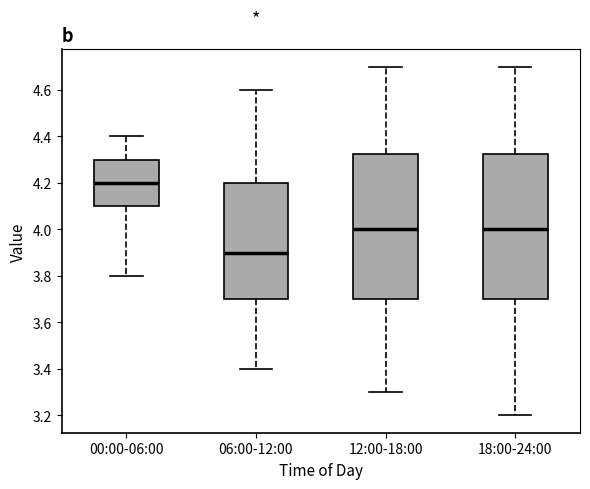

Reading left to right, read every box against the y-axis: the position of its median line, the range the box covers, and the ends of its whiskers. The values are not printed on the chart, so give them approximately, as read against the axis.

00:00-06:00: median 4.20, box 4.10 to 4.30, whiskers 3.80 to 4.40
06:00-12:00: median 3.90, box 3.70 to 4.20, whiskers 3.40 to 4.60
12:00-18:00: median 4.00, box 3.70 to 4.32, whiskers 3.30 to 4.70
18:00-24:00: median 4.00, box 3.70 to 4.32, whiskers 3.20 to 4.70